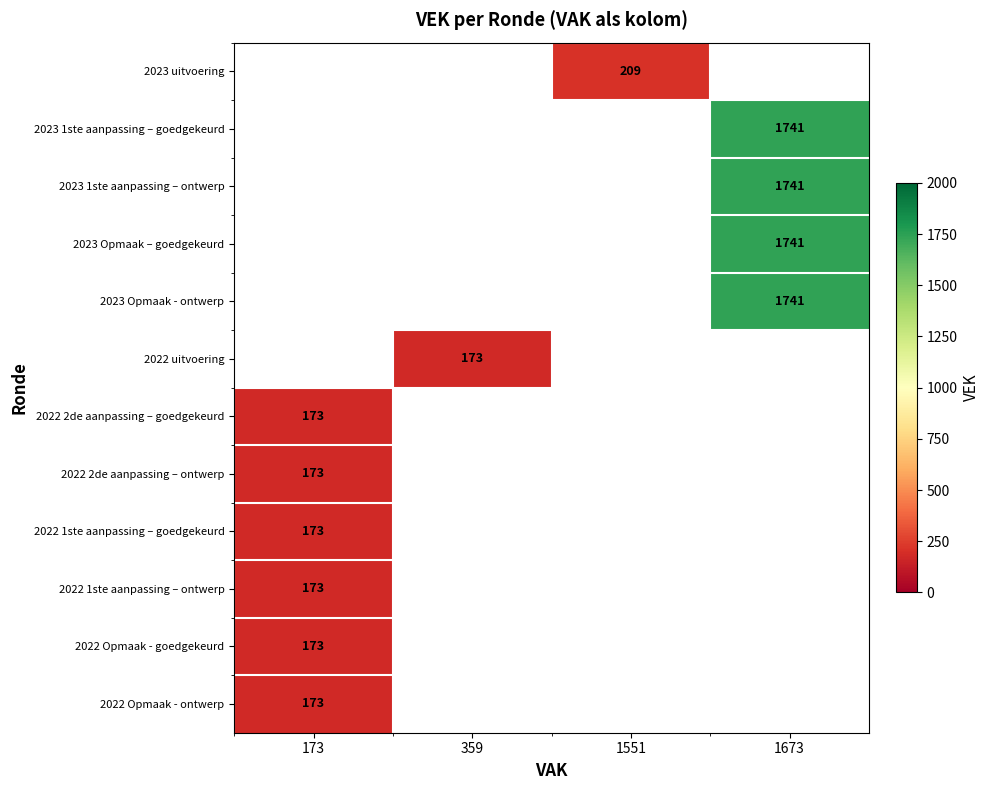

How many series are shown in this chart?

12